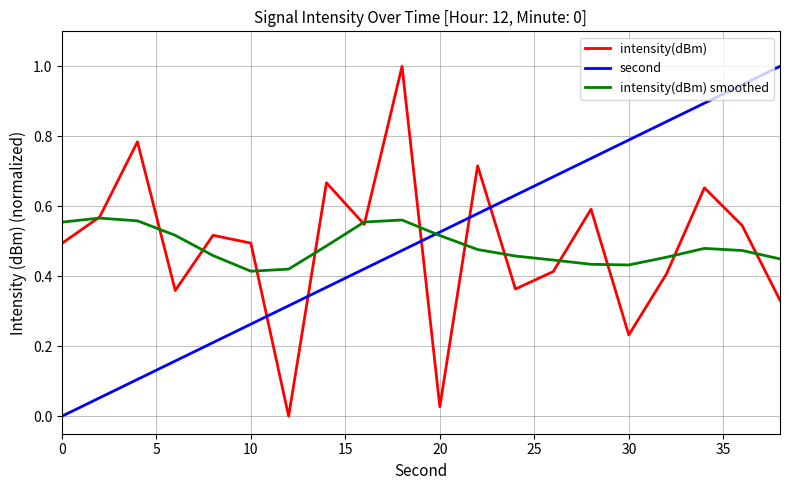

Which series ends up on top after the final intersection of intensity(dBm) and second?

second